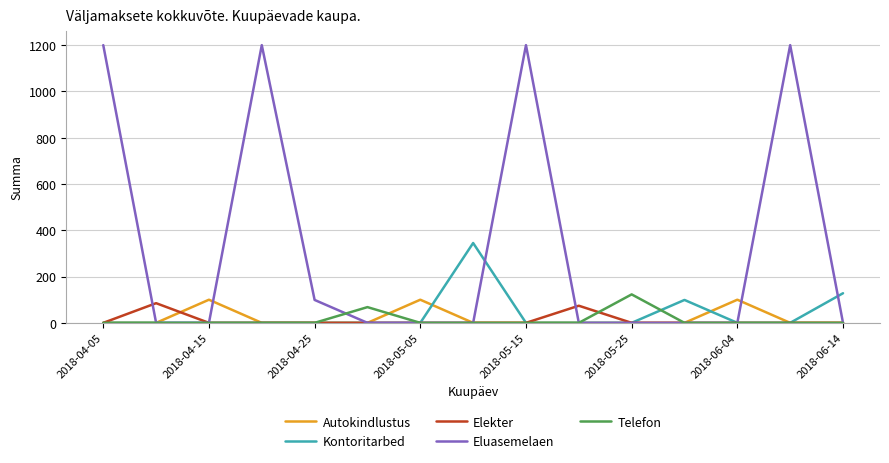

In Eluasemelaen, how many points are higher than both neighbors (excluding endpoints)?

3